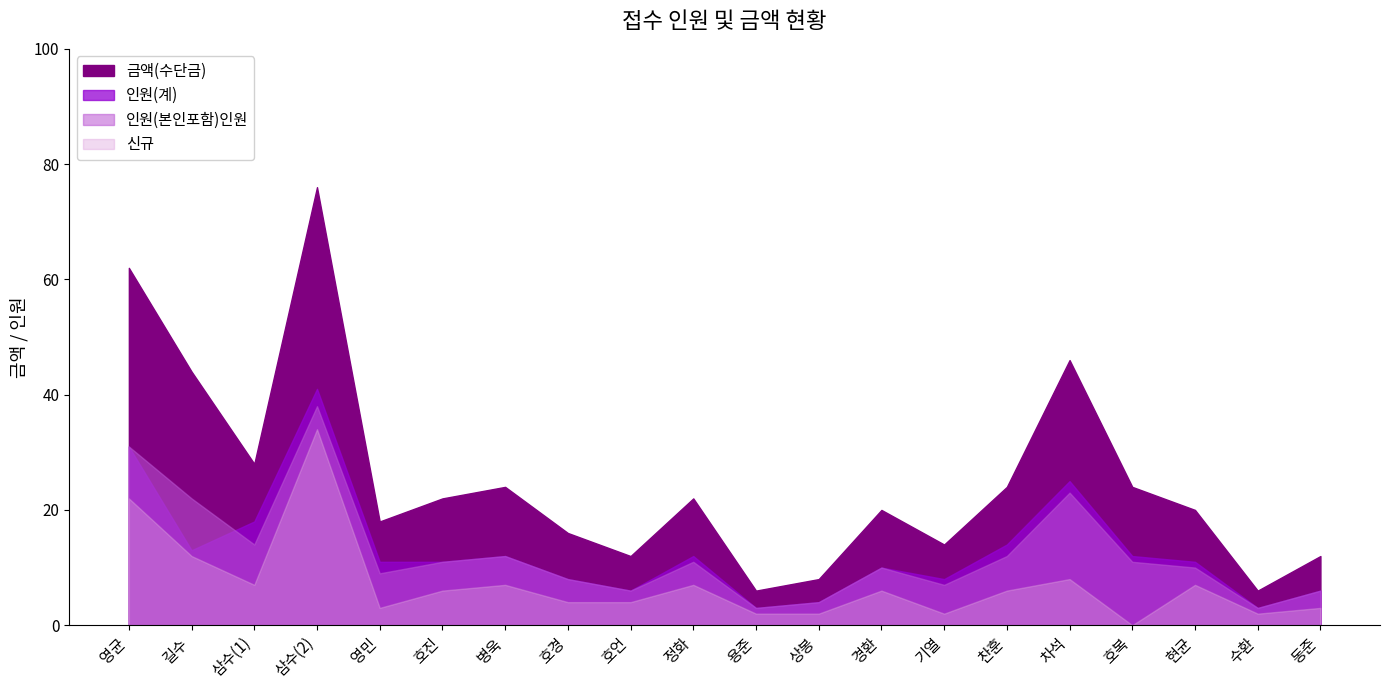

Which series has the widest spread of values?

금액(수단금)